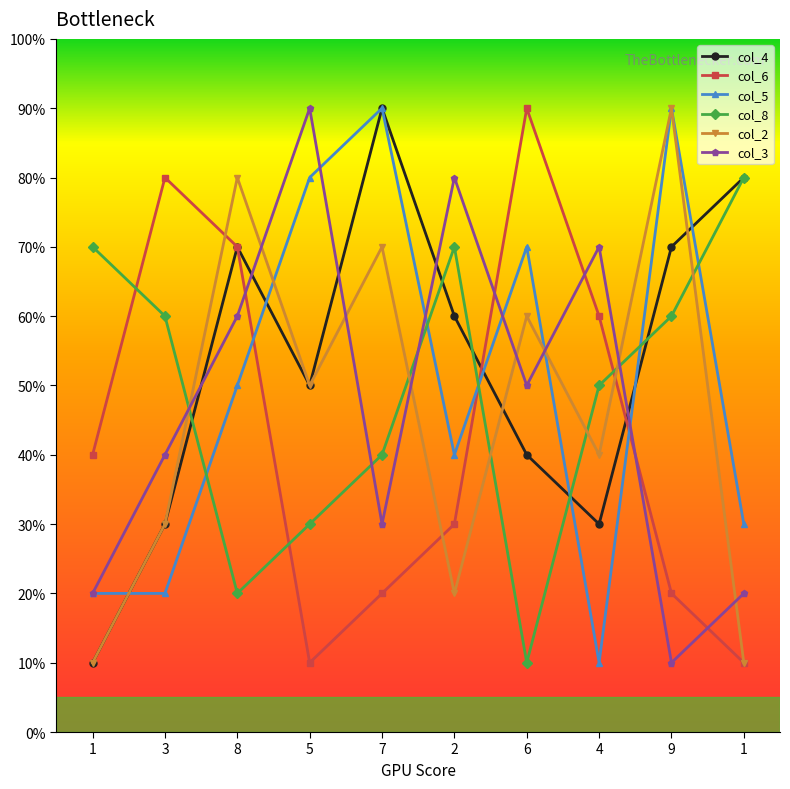

Reading right to left, list all the values displayed in this chart.

col_4: 1=80	9=70	4=30	6=40	2=60	7=90	5=50	8=70	3=30	1=10
col_6: 1=10	9=20	4=60	6=90	2=30	7=20	5=10	8=70	3=80	1=40
col_5: 1=30	9=90	4=10	6=70	2=40	7=90	5=80	8=50	3=20	1=20
col_8: 1=80	9=60	4=50	6=10	2=70	7=40	5=30	8=20	3=60	1=70
col_2: 1=10	9=90	4=40	6=60	2=20	7=70	5=50	8=80	3=30	1=10
col_3: 1=20	9=10	4=70	6=50	2=80	7=30	5=90	8=60	3=40	1=20